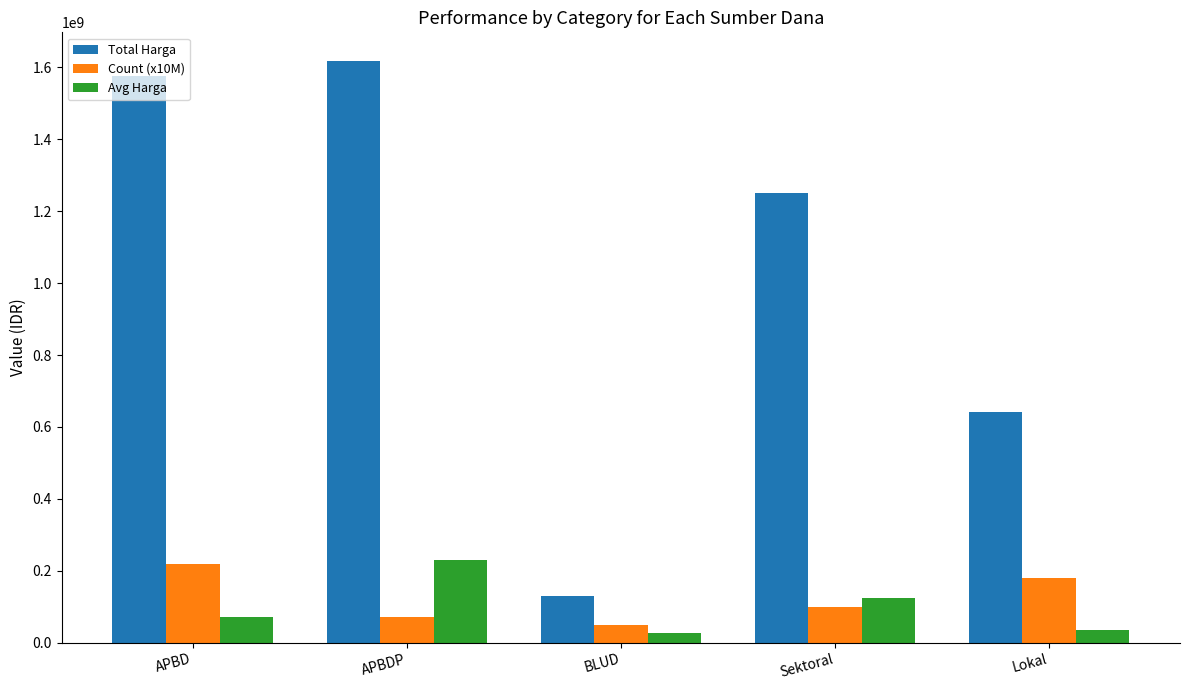

At how many categories does at least one series exceed 970988812?

3